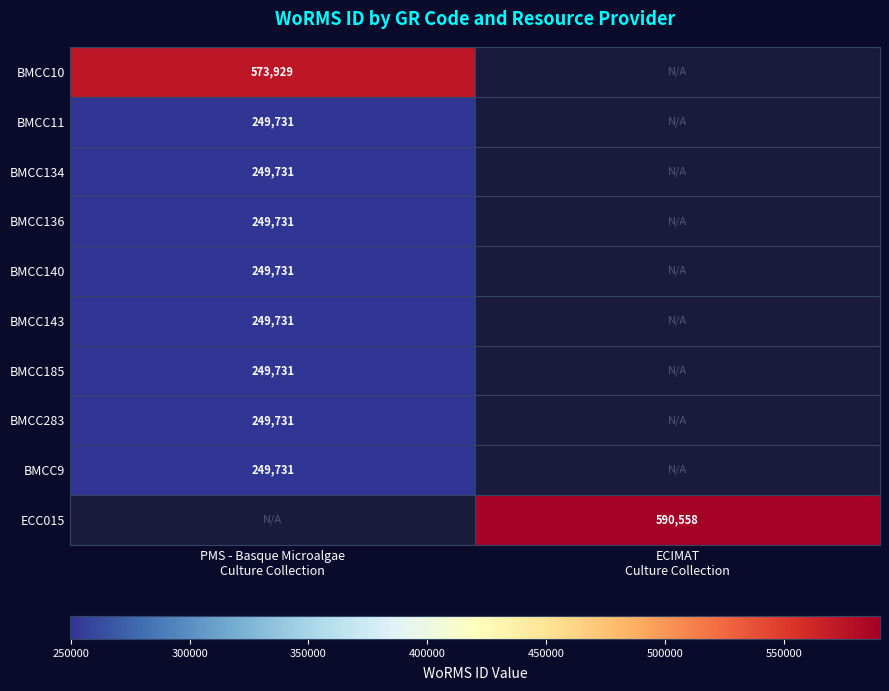

Where is BMCC136 nearest to the value 249731?

PMS - Basque Microalgae Culture Collection